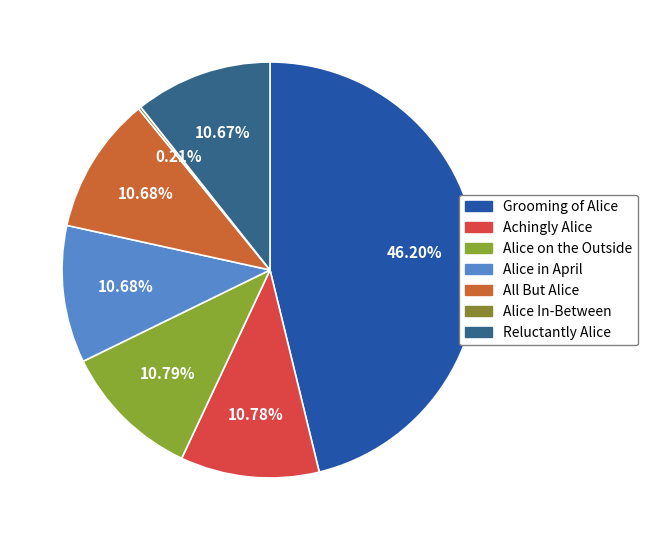

What portion of the pie excludes Alice In-Between?

99.8%